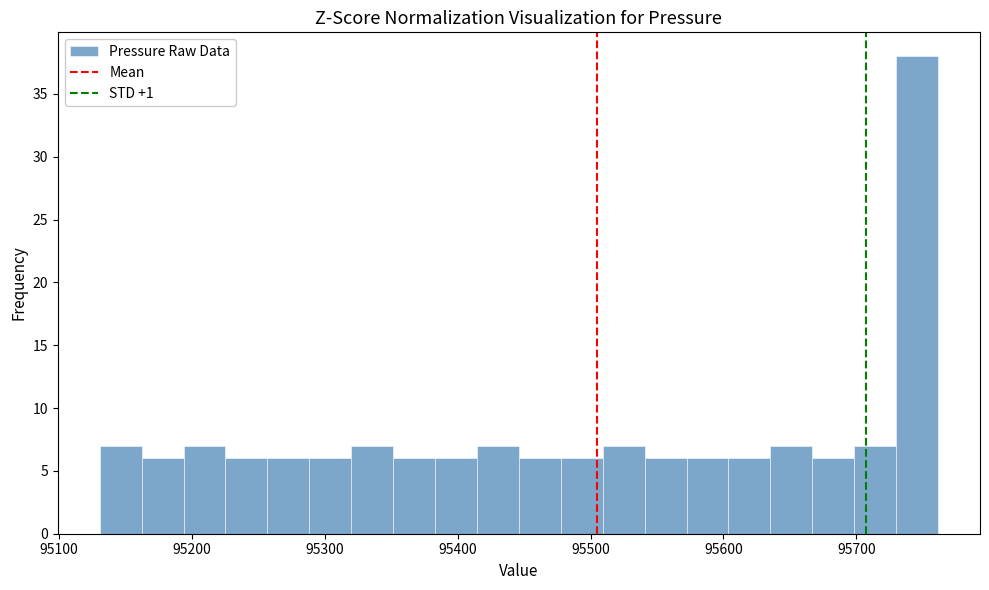

Read against the x-axis, roughly where is the centre of the tallest bar?

95750